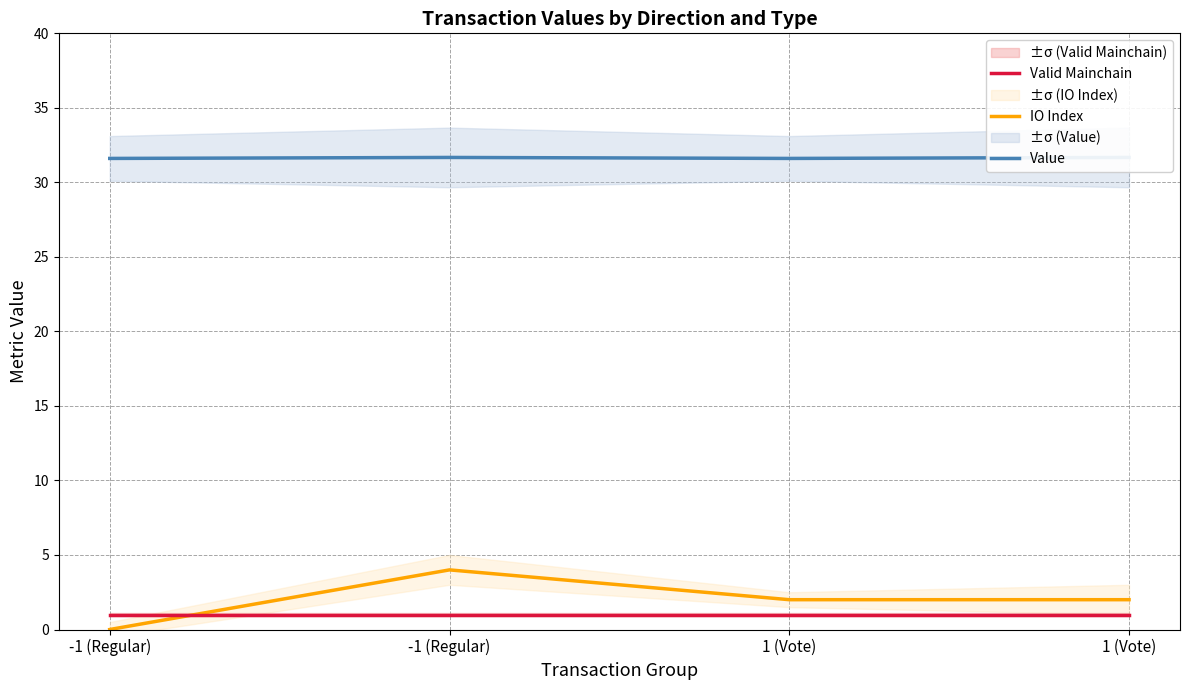

True or false: IO Index and Value intersect in this chart.

False